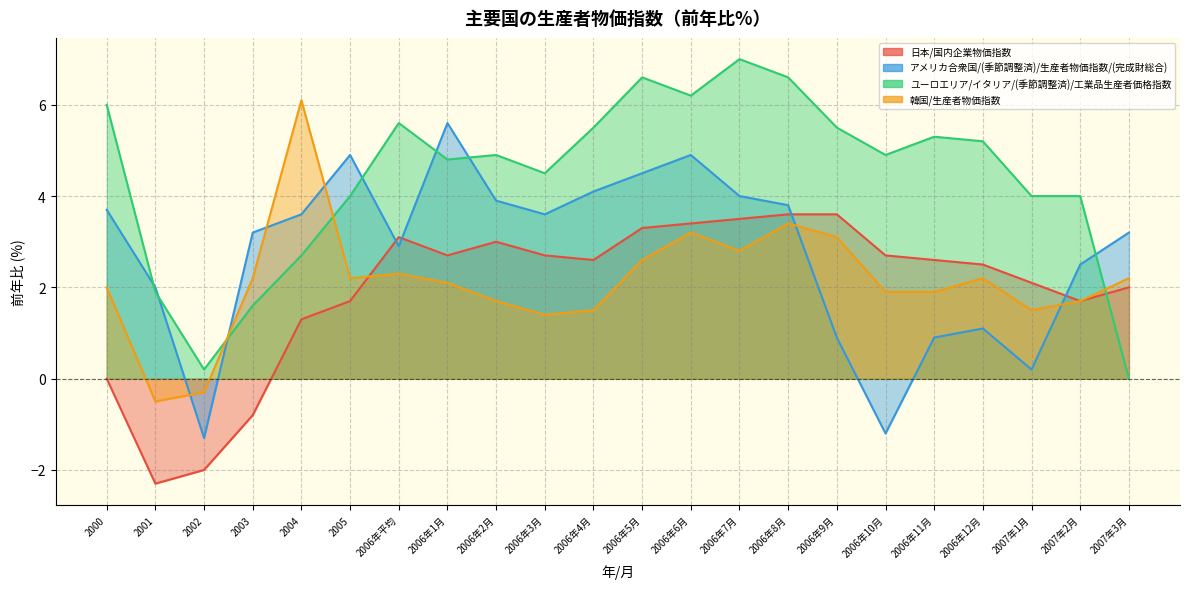

Where do 日本/国内企業物価指数 and 韓国/生産者物価指数 first cross each other?

2005 and 2006年平均